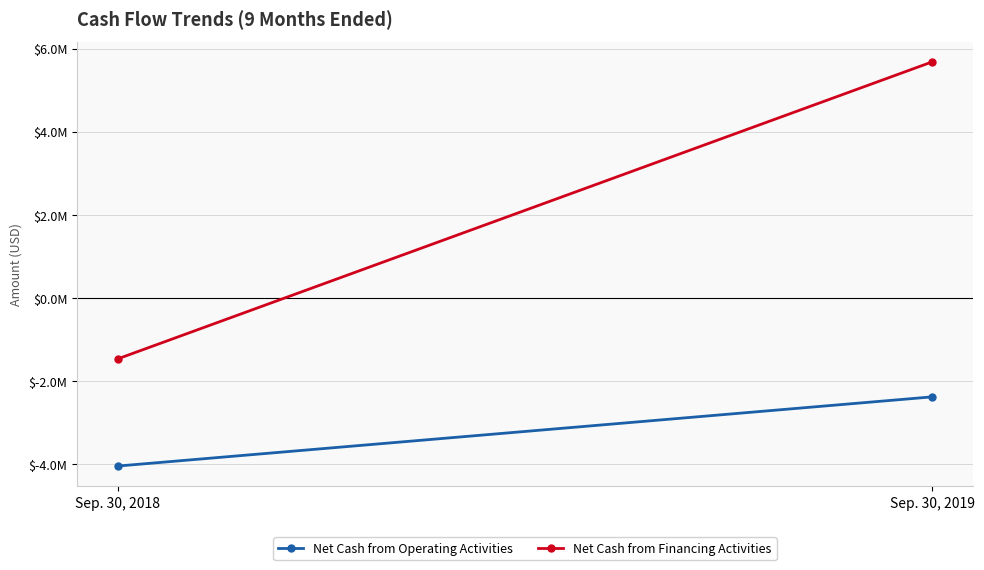

What is the sum of the Net Cash from Operating Activities values at Sep. 30, 2019 and Sep. 30, 2018?

-6431915